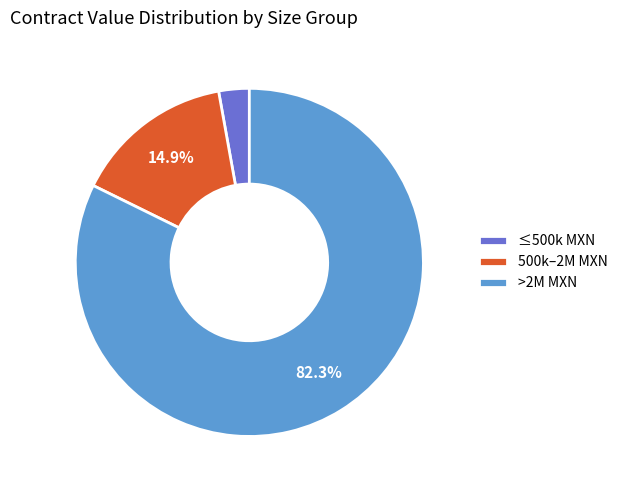

Rank the categories by value from lowest to highest.

≤500k MXN, 500k–2M MXN, >2M MXN